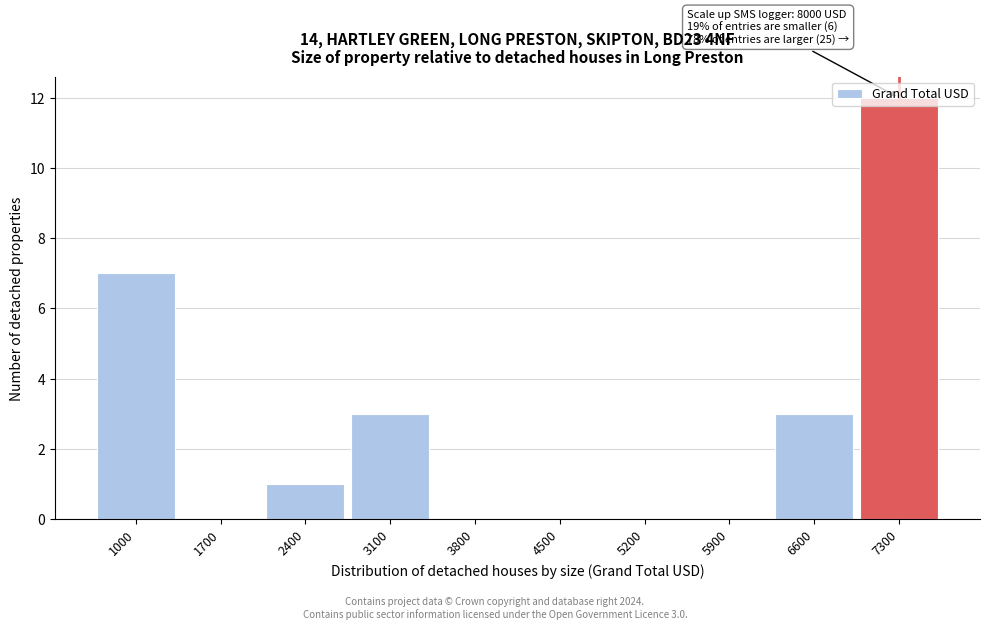

Where is the data nearest to the value 6?

1000